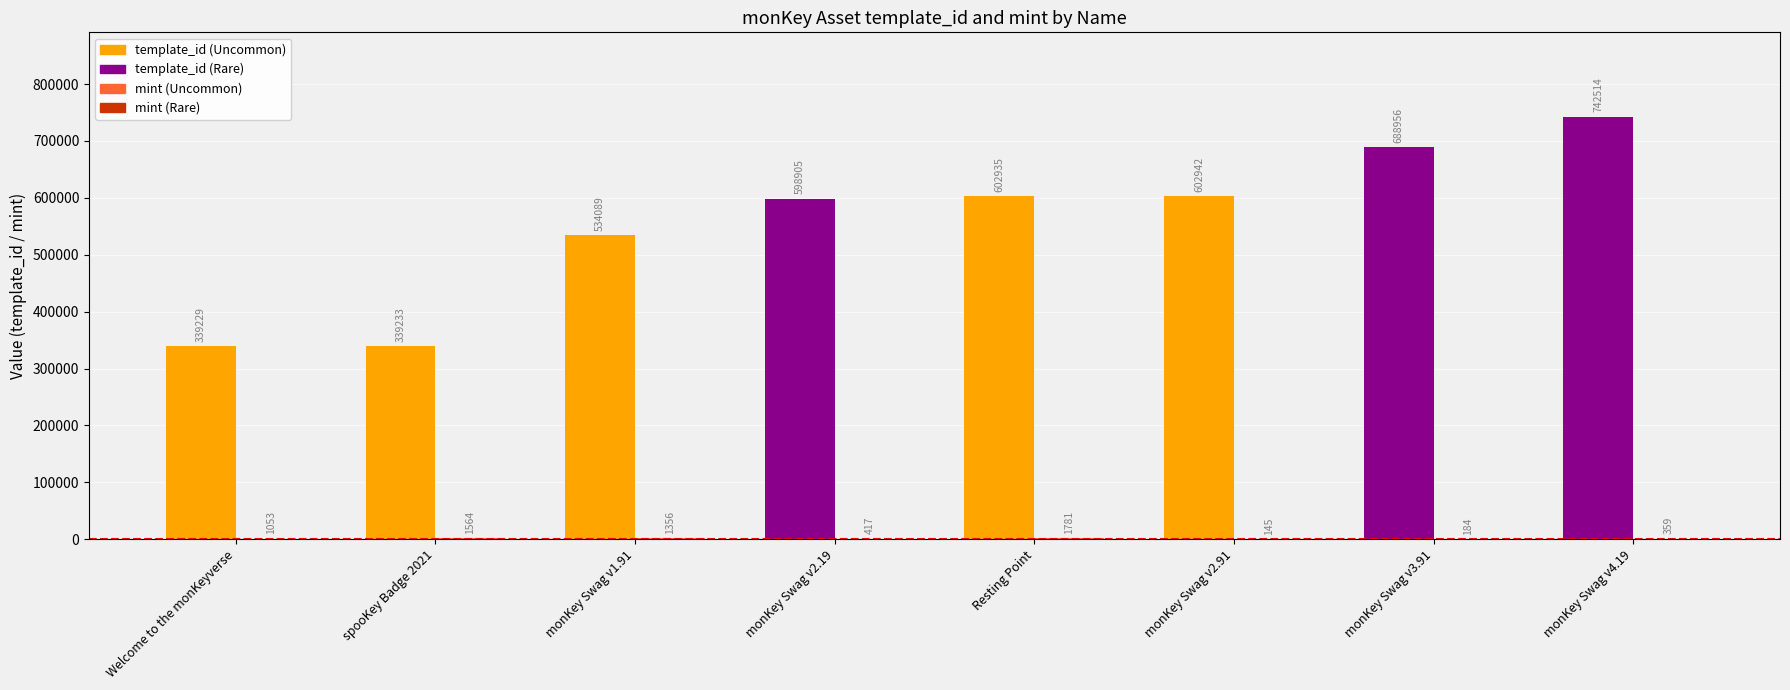

Which series has the largest range (max minus min)?

template_id